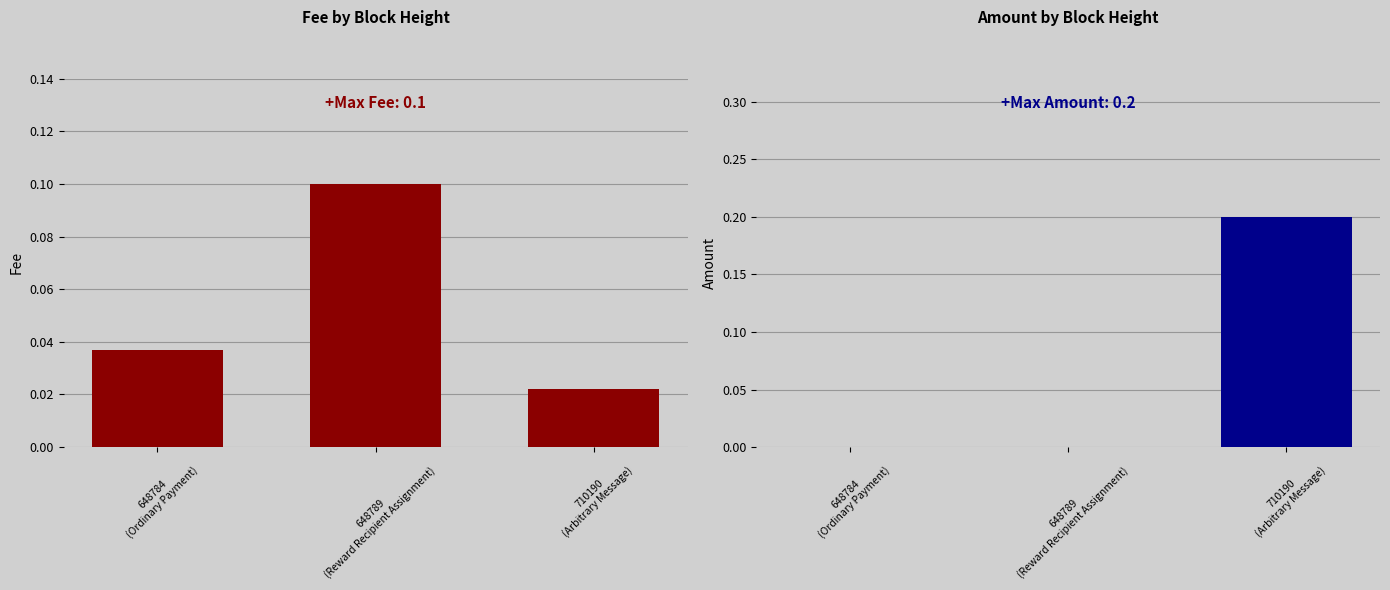

Between 648784
(Ordinary Payment) and 648789
(Reward Recipient Assignment), which series saw the biggest shift?

Fee